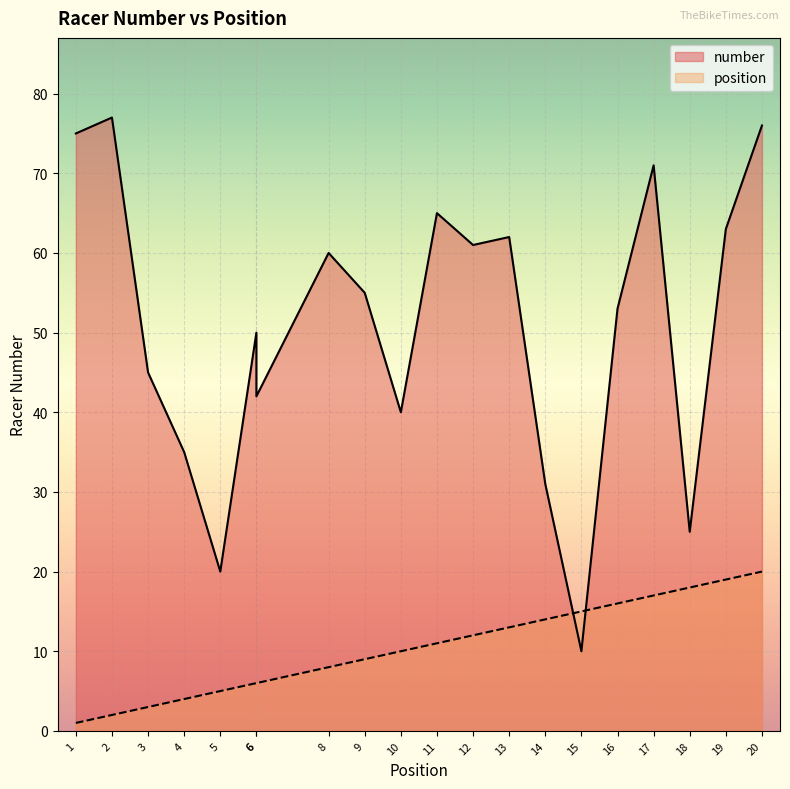

The position series shows 29 at 20. True or false?

False